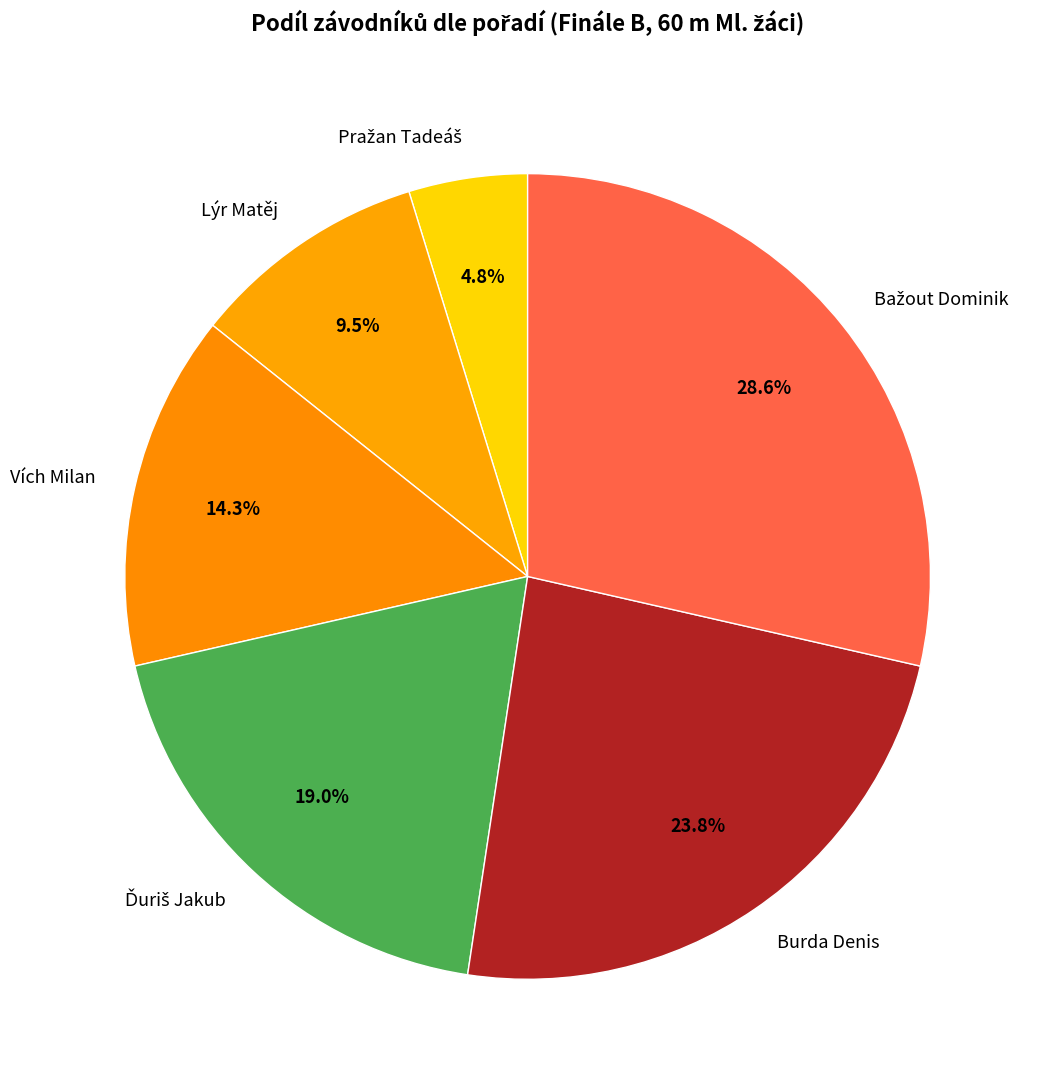

Combined, do Vích Milan and Lýr Matěj account for over 50%?

No